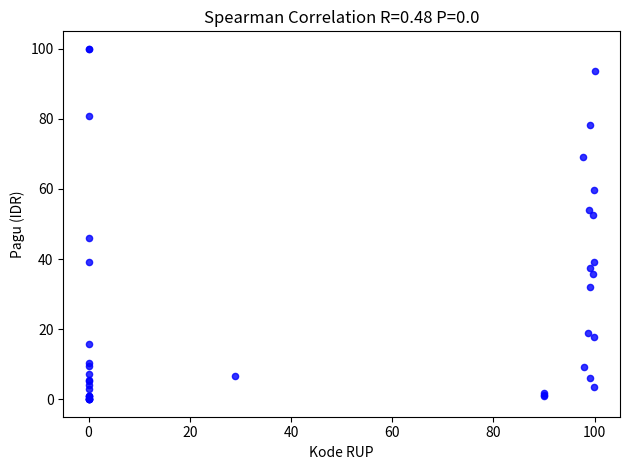

What Y value in the scatter plot is closest to 50?

52.5